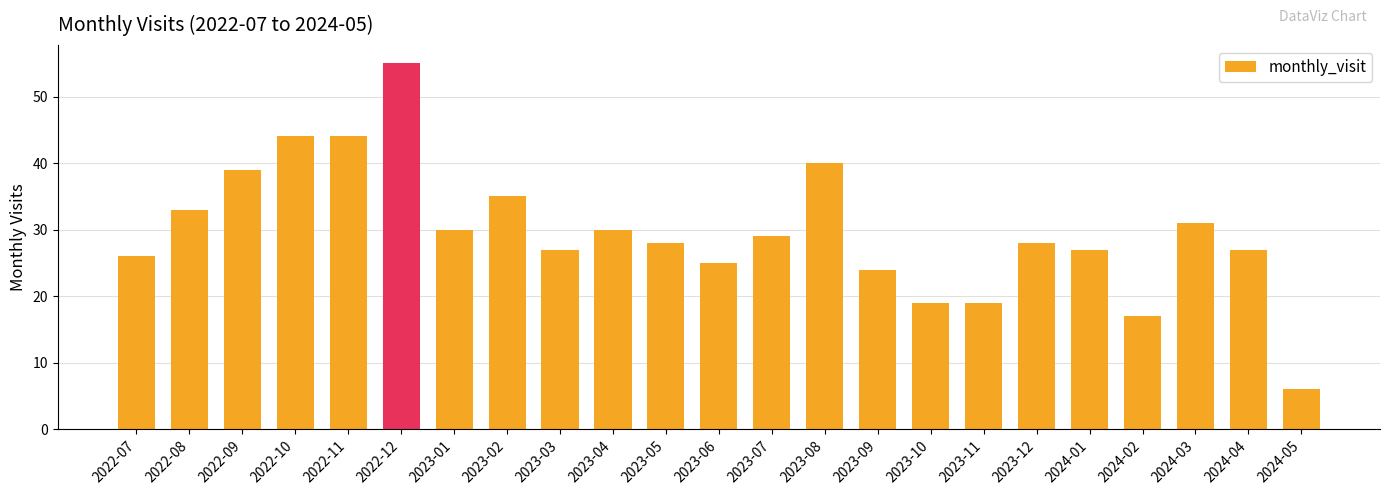

Reading left to right, what are all the values shown in this chart?

26	33	39	44	44	55	30	35	27	30	28	25	29	40	24	19	19	28	27	17	31	27	6